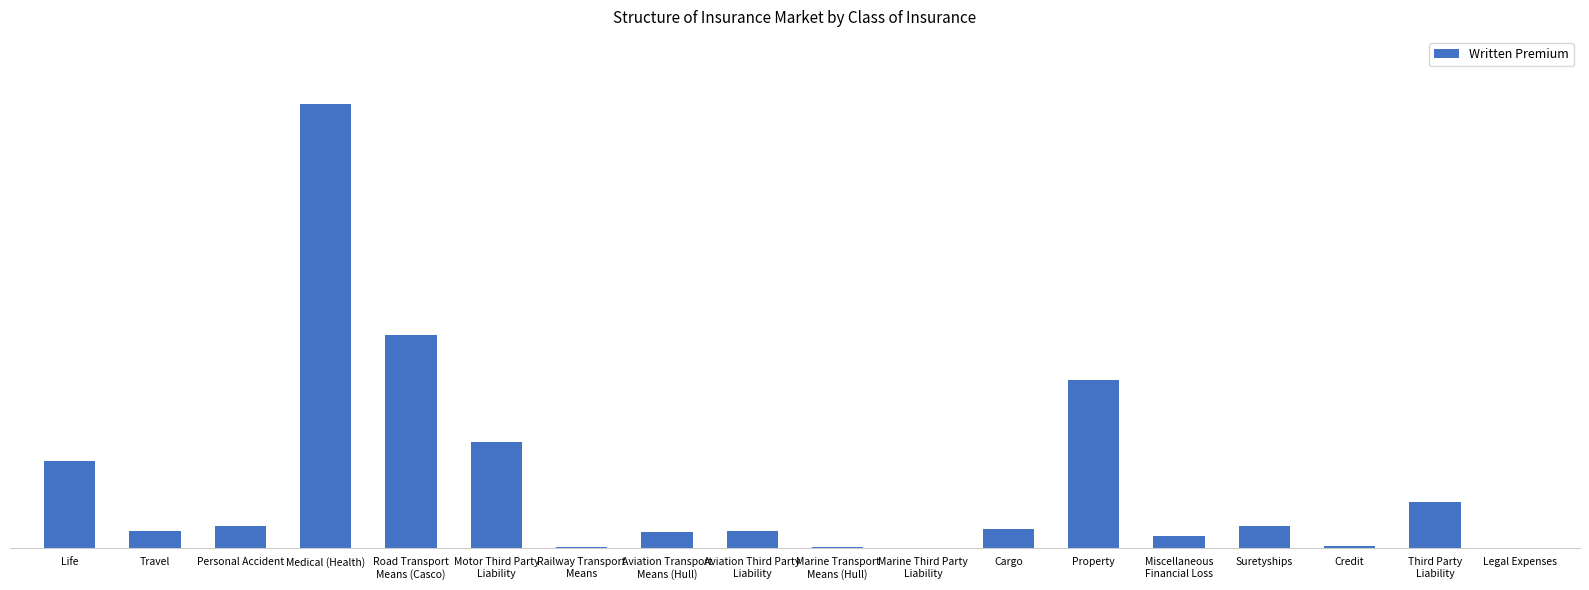

Which category has the lowest value across all series?

Legal Expenses